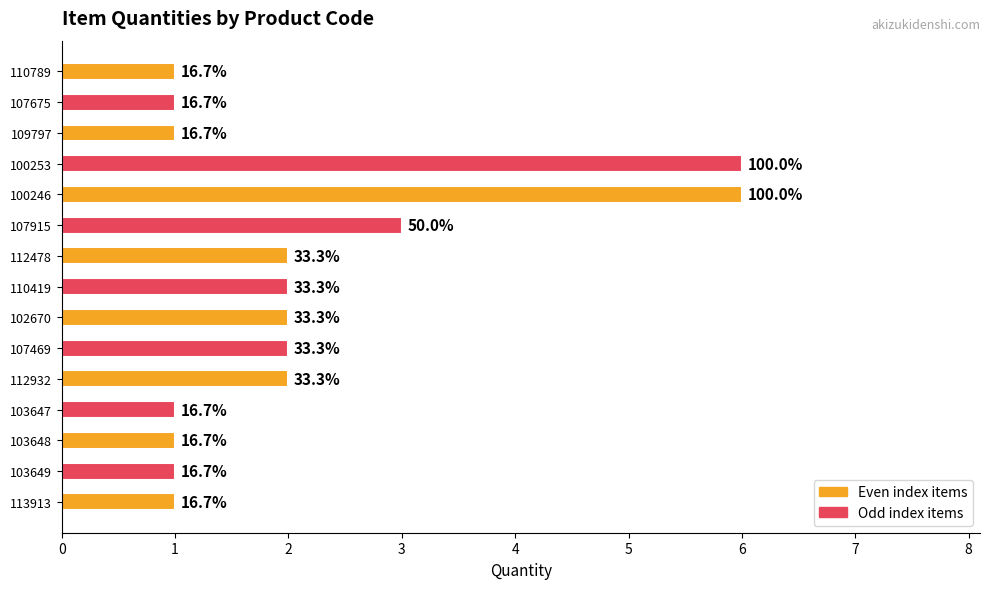

Are the bars horizontal?

Yes